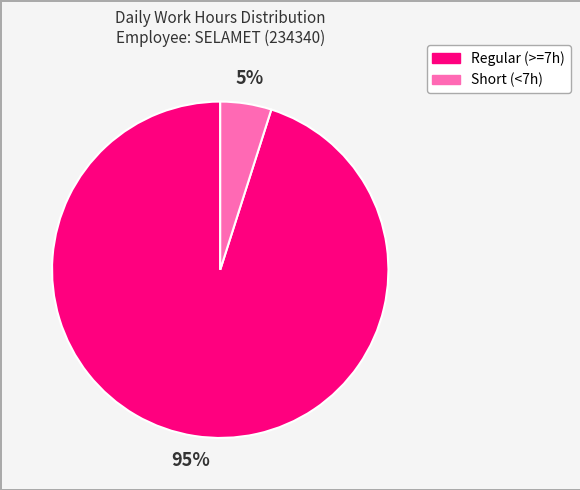

What is the largest slice in the pie chart?

Regular (>=7h)